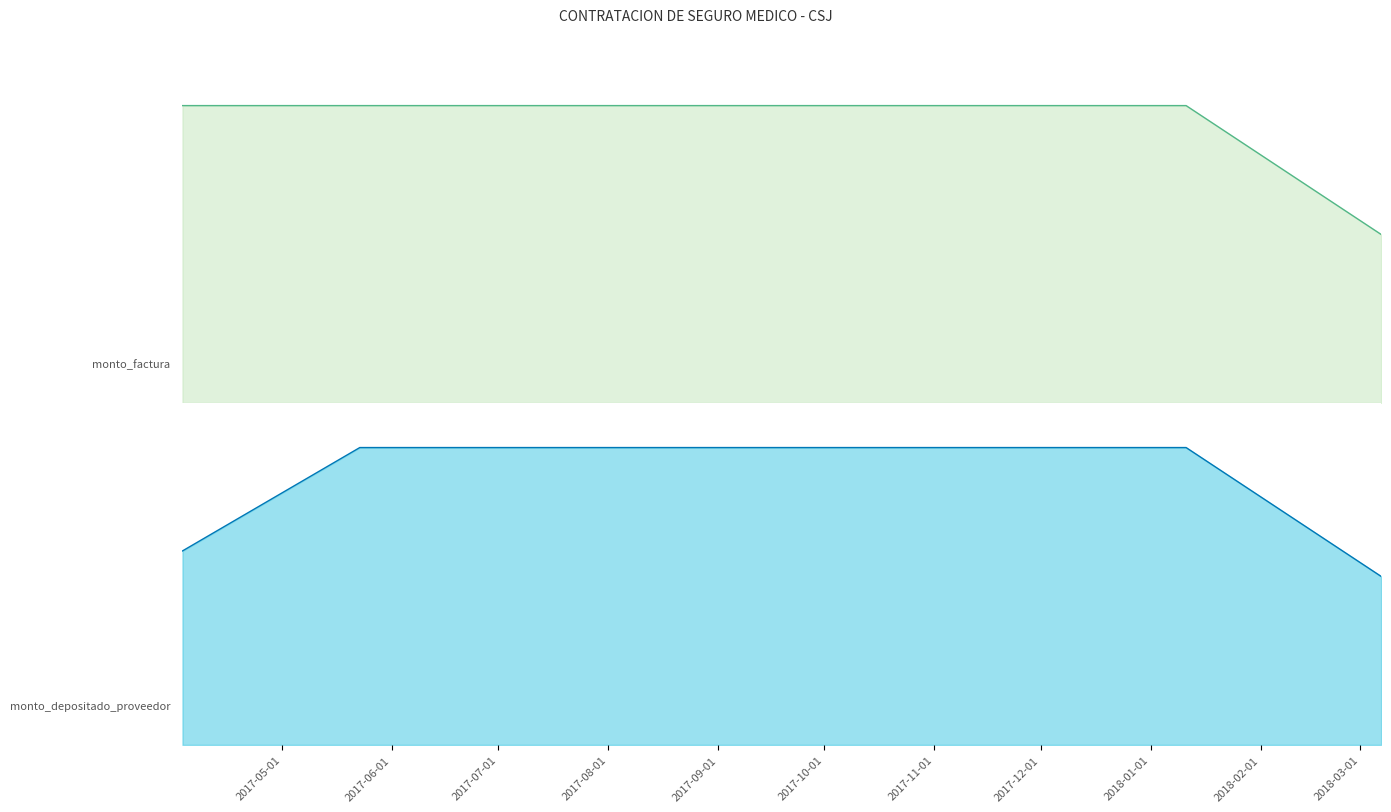

At 2017-11-01, list the series in order from largest to smallest.

monto_factura, monto_depositado_proveedor